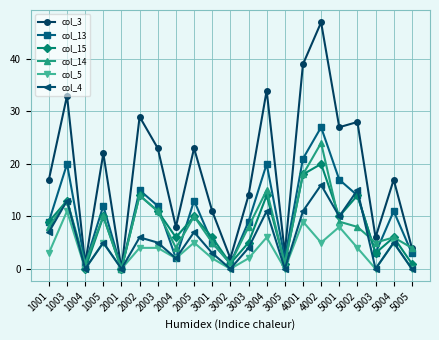

The value of col_14 at 2002 is 8. True or false?

False